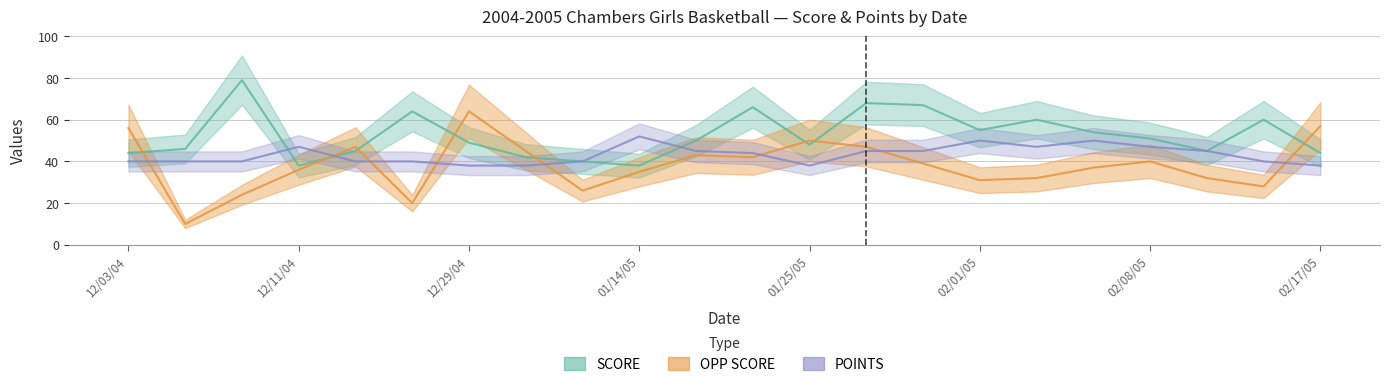

Rank the series at 02/05/05 from highest to lowest value.

SCORE, POINTS, OPP SCORE